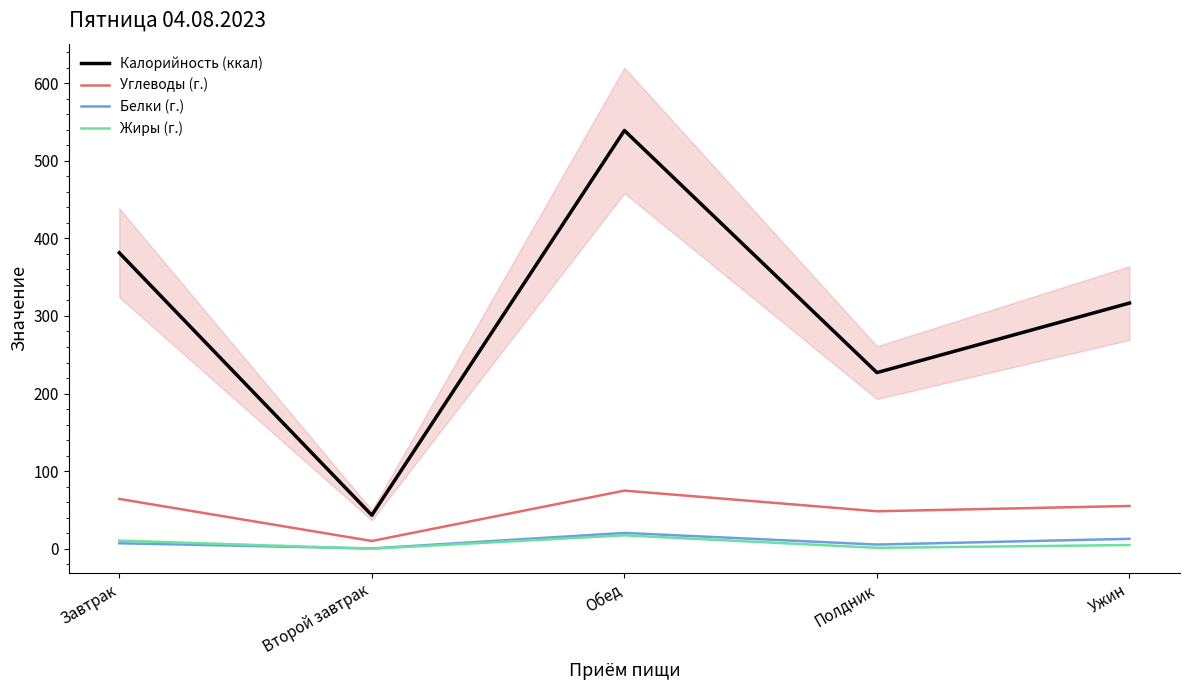

What is the label of the 3rd point from the left?

Обед